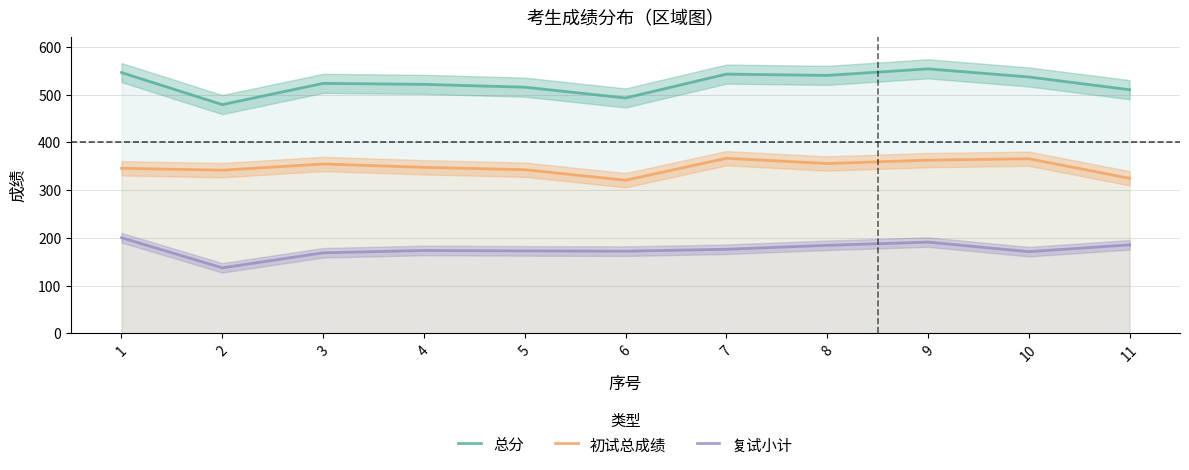

What value does the 初试总成绩 series have at 5?

343.0